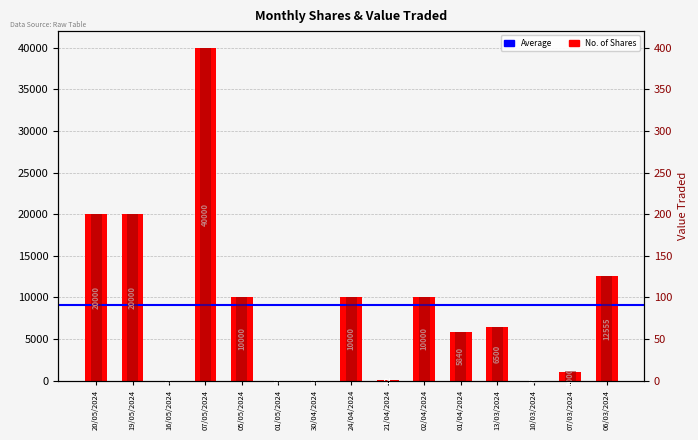

The value of No. of Shares at 07/05/2024 is 40000. True or false?

True